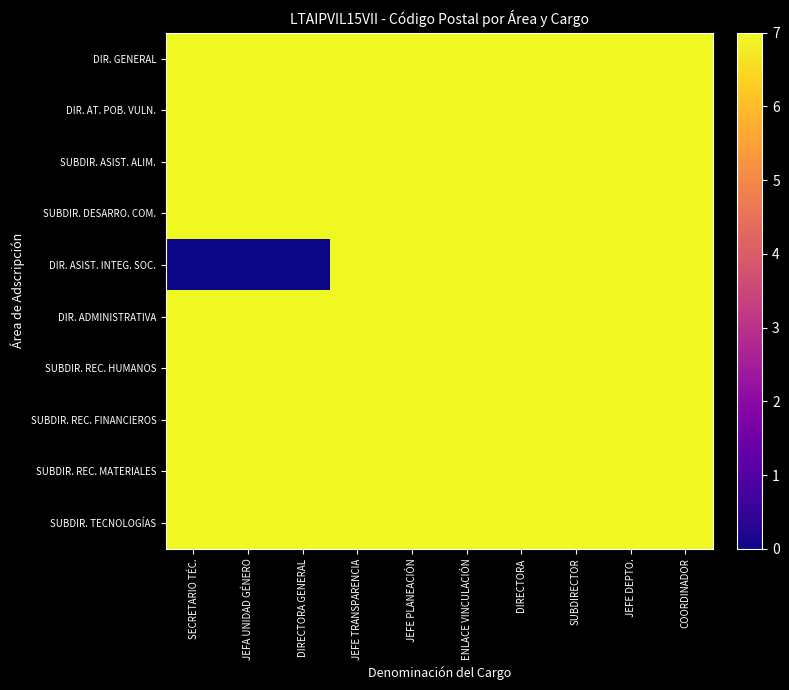

Reading left to right, transcribe all the data shown in this chart.

DIR. GENERAL: SECRETARIO TÉC.=7	JEFA UNIDAD GÉNERO=7	DIRECTORA GENERAL=7	JEFE TRANSPARENCIA=7	JEFE PLANEACIÓN=7	ENLACE VINCULACIÓN=7	DIRECTORA=7	SUBDIRECTOR=7	JEFE DEPTO.=7	COORDINADOR=7
DIR. AT. POB. VULN.: SECRETARIO TÉC.=7	JEFA UNIDAD GÉNERO=7	DIRECTORA GENERAL=7	JEFE TRANSPARENCIA=7	JEFE PLANEACIÓN=7	ENLACE VINCULACIÓN=7	DIRECTORA=7	SUBDIRECTOR=7	JEFE DEPTO.=7	COORDINADOR=7
SUBDIR. ASIST. ALIM.: SECRETARIO TÉC.=7	JEFA UNIDAD GÉNERO=7	DIRECTORA GENERAL=7	JEFE TRANSPARENCIA=7	JEFE PLANEACIÓN=7	ENLACE VINCULACIÓN=7	DIRECTORA=7	SUBDIRECTOR=7	JEFE DEPTO.=7	COORDINADOR=7
SUBDIR. DESARRO. COM.: SECRETARIO TÉC.=7	JEFA UNIDAD GÉNERO=7	DIRECTORA GENERAL=7	JEFE TRANSPARENCIA=7	JEFE PLANEACIÓN=7	ENLACE VINCULACIÓN=7	DIRECTORA=7	SUBDIRECTOR=7	JEFE DEPTO.=7	COORDINADOR=7
DIR. ASIST. INTEG. SOC.: SECRETARIO TÉC.=0	JEFA UNIDAD GÉNERO=0	DIRECTORA GENERAL=0	JEFE TRANSPARENCIA=7	JEFE PLANEACIÓN=7	ENLACE VINCULACIÓN=7	DIRECTORA=7	SUBDIRECTOR=7	JEFE DEPTO.=7	COORDINADOR=7
DIR. ADMINISTRATIVA: SECRETARIO TÉC.=7	JEFA UNIDAD GÉNERO=7	DIRECTORA GENERAL=7	JEFE TRANSPARENCIA=7	JEFE PLANEACIÓN=7	ENLACE VINCULACIÓN=7	DIRECTORA=7	SUBDIRECTOR=7	JEFE DEPTO.=7	COORDINADOR=7
SUBDIR. REC. HUMANOS: SECRETARIO TÉC.=7	JEFA UNIDAD GÉNERO=7	DIRECTORA GENERAL=7	JEFE TRANSPARENCIA=7	JEFE PLANEACIÓN=7	ENLACE VINCULACIÓN=7	DIRECTORA=7	SUBDIRECTOR=7	JEFE DEPTO.=7	COORDINADOR=7
SUBDIR. REC. FINANCIEROS: SECRETARIO TÉC.=7	JEFA UNIDAD GÉNERO=7	DIRECTORA GENERAL=7	JEFE TRANSPARENCIA=7	JEFE PLANEACIÓN=7	ENLACE VINCULACIÓN=7	DIRECTORA=7	SUBDIRECTOR=7	JEFE DEPTO.=7	COORDINADOR=7
SUBDIR. REC. MATERIALES: SECRETARIO TÉC.=7	JEFA UNIDAD GÉNERO=7	DIRECTORA GENERAL=7	JEFE TRANSPARENCIA=7	JEFE PLANEACIÓN=7	ENLACE VINCULACIÓN=7	DIRECTORA=7	SUBDIRECTOR=7	JEFE DEPTO.=7	COORDINADOR=7
SUBDIR. TECNOLOGÍAS: SECRETARIO TÉC.=7	JEFA UNIDAD GÉNERO=7	DIRECTORA GENERAL=7	JEFE TRANSPARENCIA=7	JEFE PLANEACIÓN=7	ENLACE VINCULACIÓN=7	DIRECTORA=7	SUBDIRECTOR=7	JEFE DEPTO.=7	COORDINADOR=7